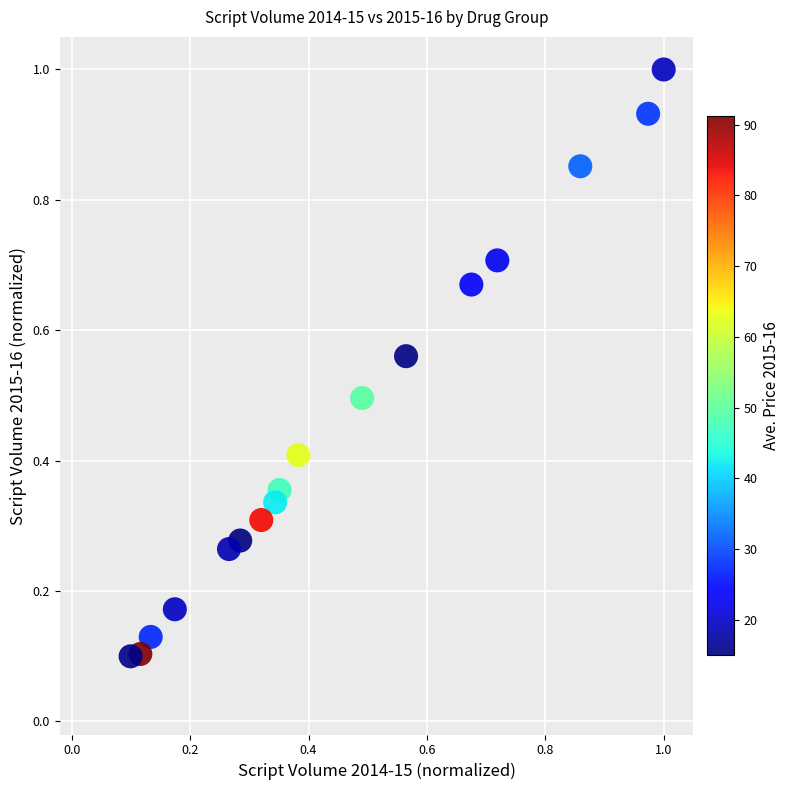

How many points are shown in the scatter plot?

17